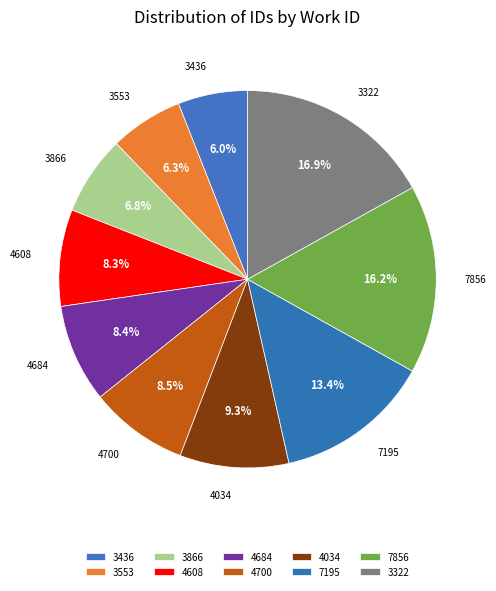

What percentage is the 3436 slice, to the nearest percent?

6%